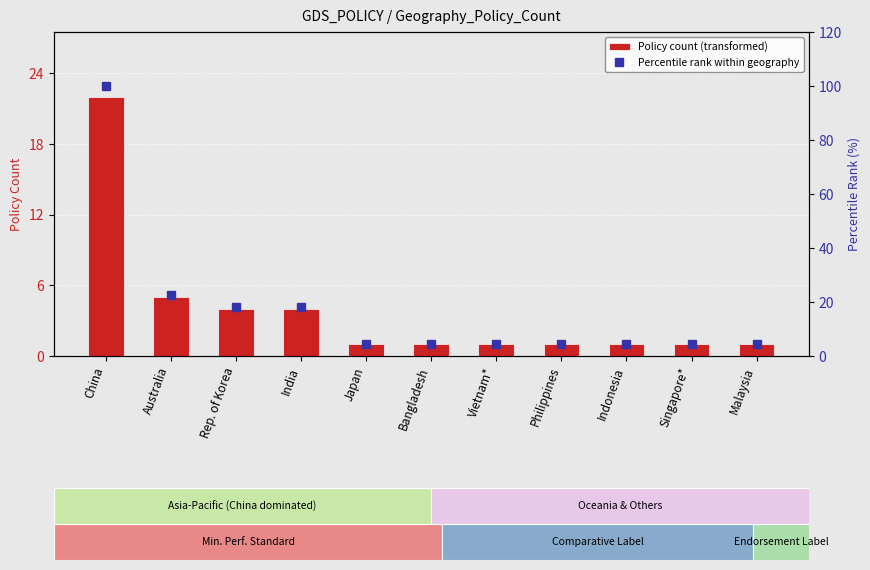

What is the difference between the Percentile rank within geography values at Vietnam* and China?

95.5